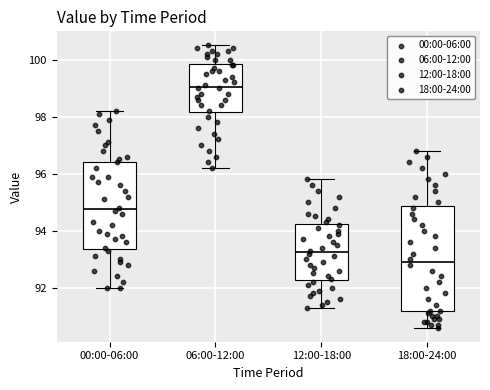

Reading left to right, transcribe this box plot: for each box, give where its median line is, the range the box spans, and where its two whiskers end, as read against the y-axis. The values are not printed on the chart, so give them approximately, as read against the axis.

00:00-06:00: median 94.8, box 93.4 to 96.4, whiskers 92.0 to 98.2
06:00-12:00: median 99.0, box 98.2 to 99.8, whiskers 96.2 to 100.6
12:00-18:00: median 93.2, box 92.2 to 94.2, whiskers 91.4 to 95.8
18:00-24:00: median 93.0, box 91.2 to 94.8, whiskers 90.6 to 96.8